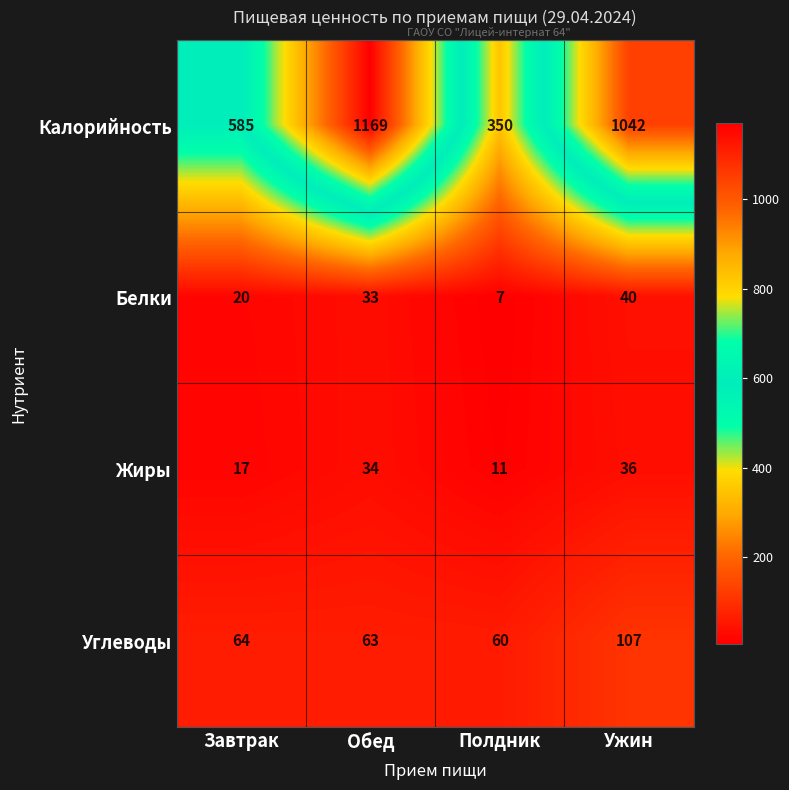

Count the number of data series in this chart.

4